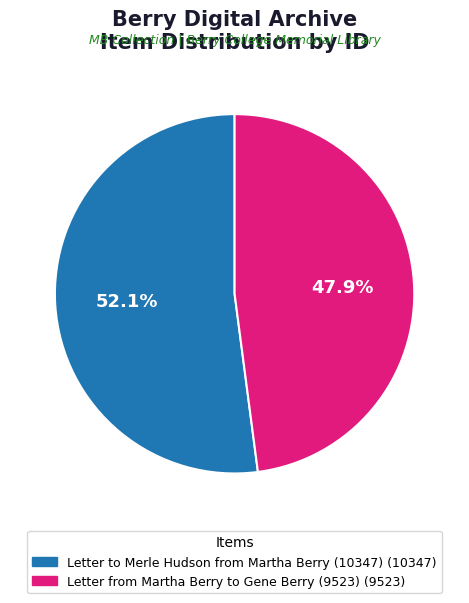

Which slice is the largest?

Letter to Merle Hudson from Martha Berry (10347)